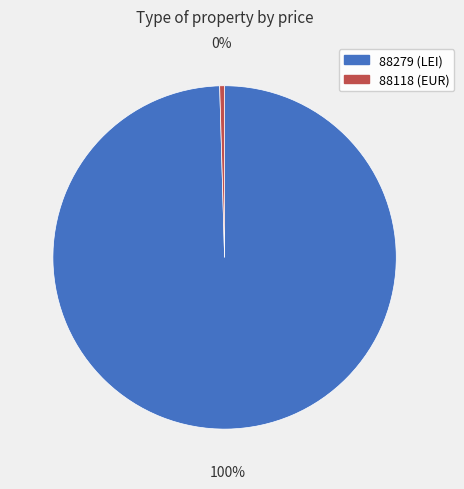

What is the smallest slice in the pie chart?

88118